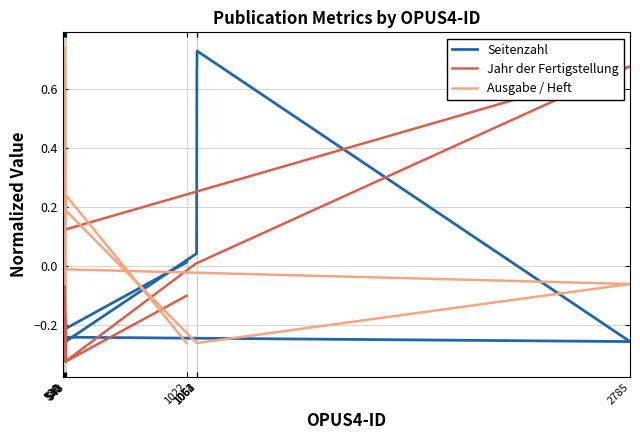

Which series has the largest total across all categories?

Ausgabe / Heft